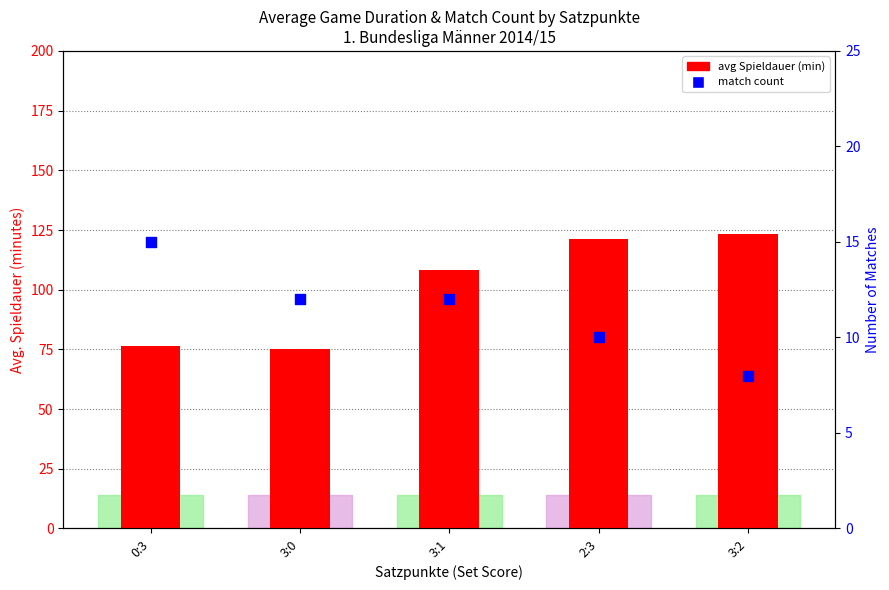

Which series has the largest total across all categories?

avg duration (min)